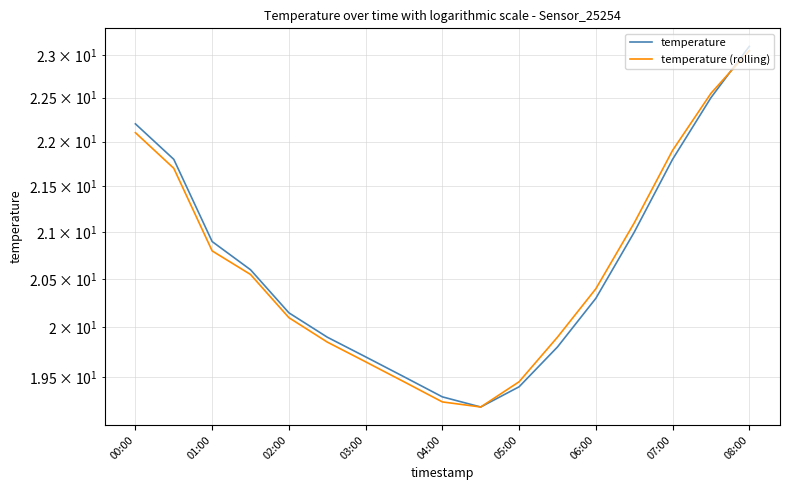

Does the chart have visible grid lines?

Yes